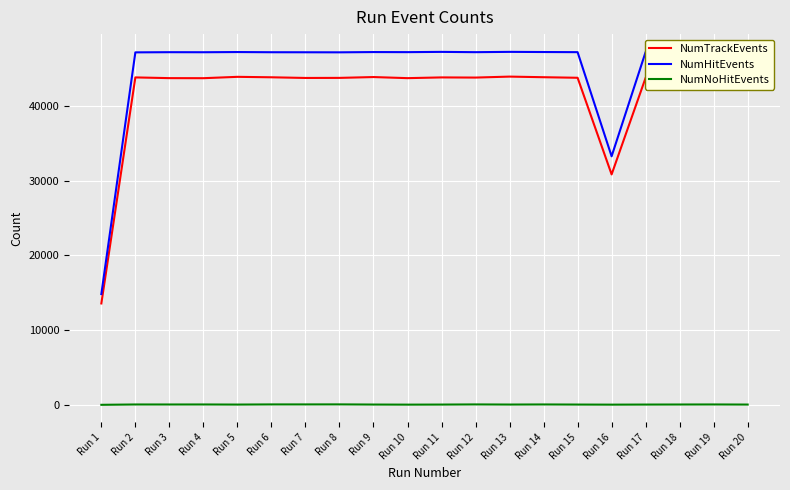

The NumHitEvents series shows 47150 at Run 8. True or false?

True